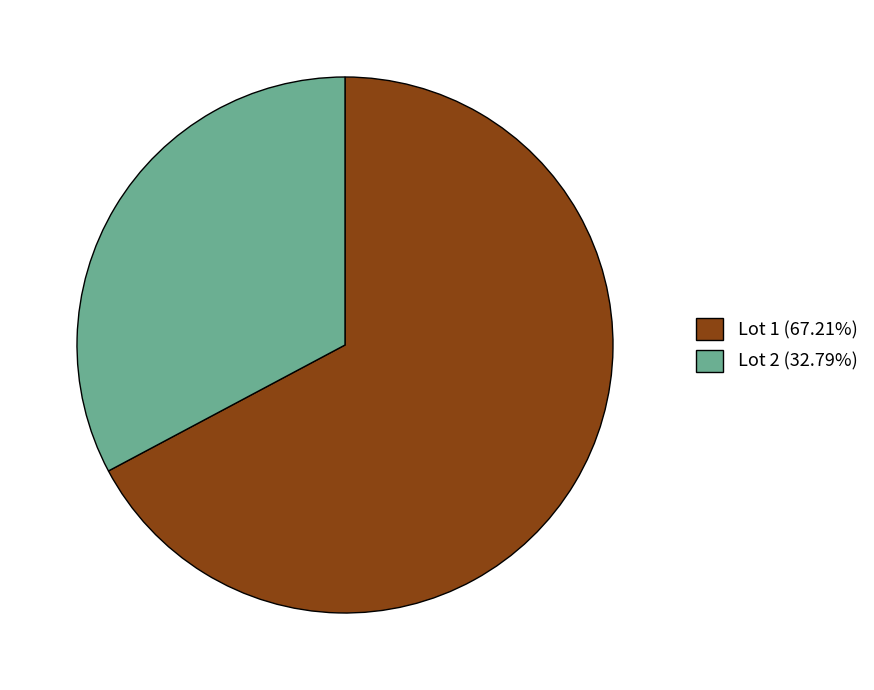

How many segments does this pie chart have?

2